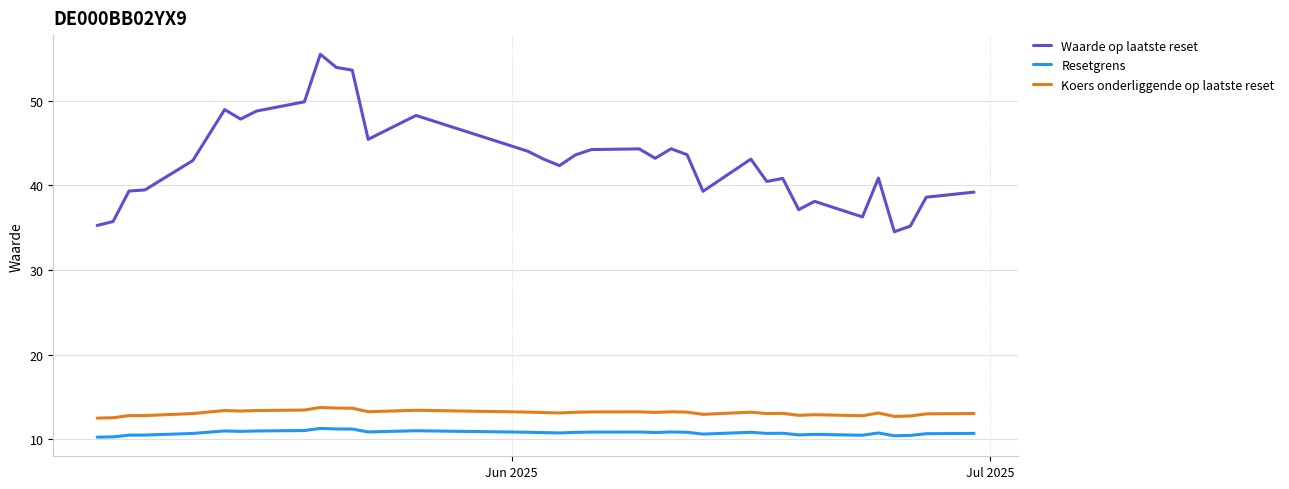

Which series has the largest total across all categories?

Waarde op laatste reset